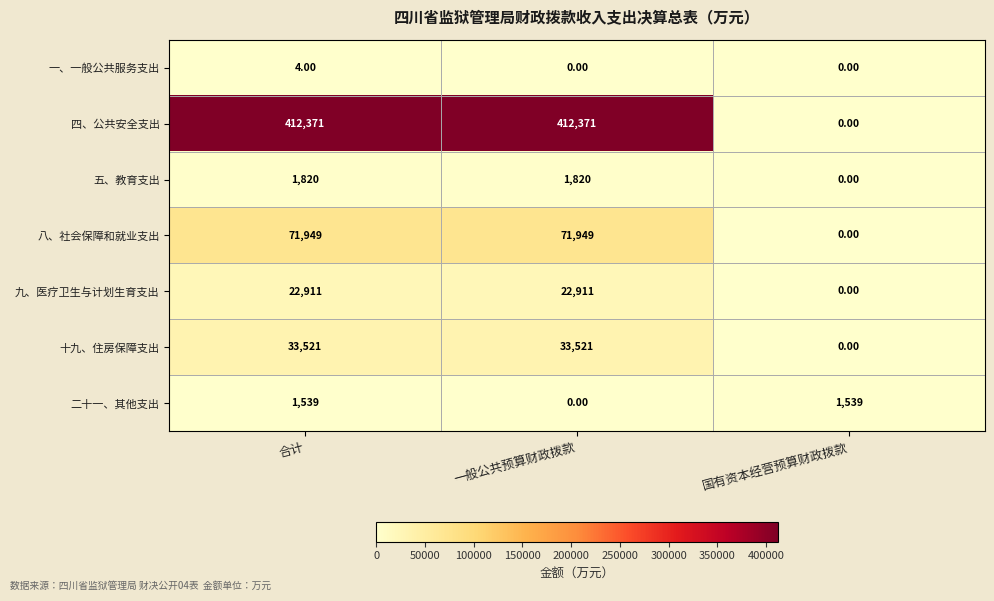

Rank the series at 合计 from lowest to highest value.

一、一般公共服务支出, 二十一、其他支出, 五、教育支出, 九、医疗卫生与计划生育支出, 十九、住房保障支出, 八、社会保障和就业支出, 四、公共安全支出